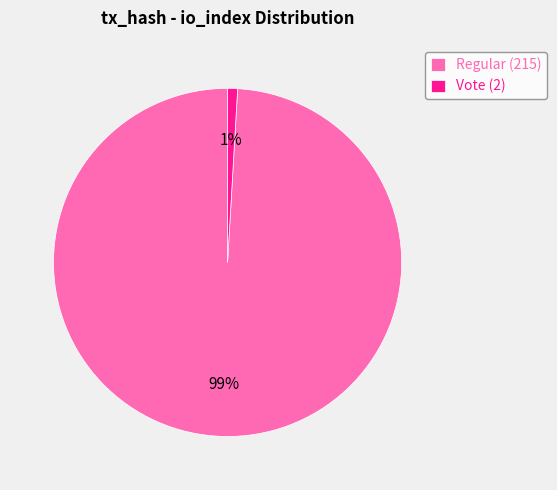

How many segments does this pie chart have?

2